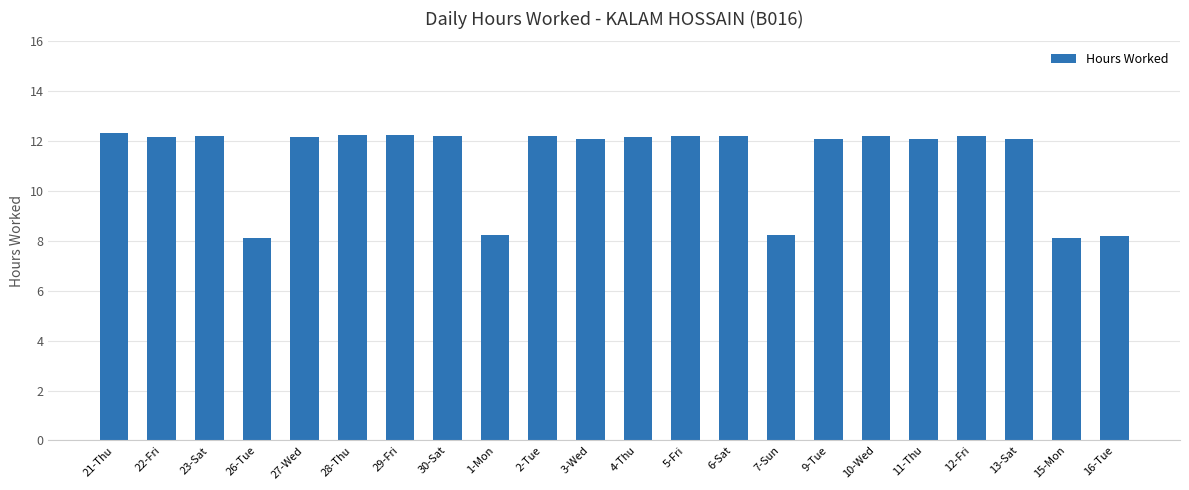

True or false: the data shows 4.7 at 28-Thu.

False